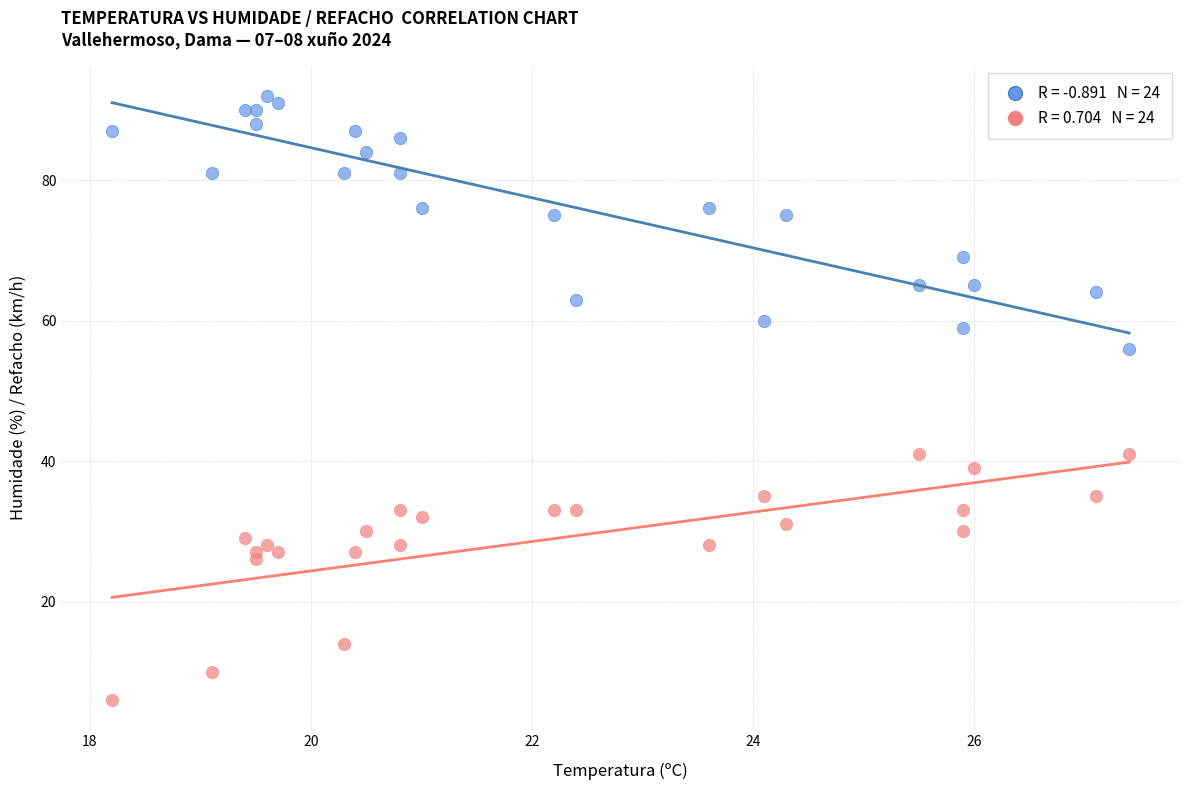

Across all series, what Y value is closest to 49?

56